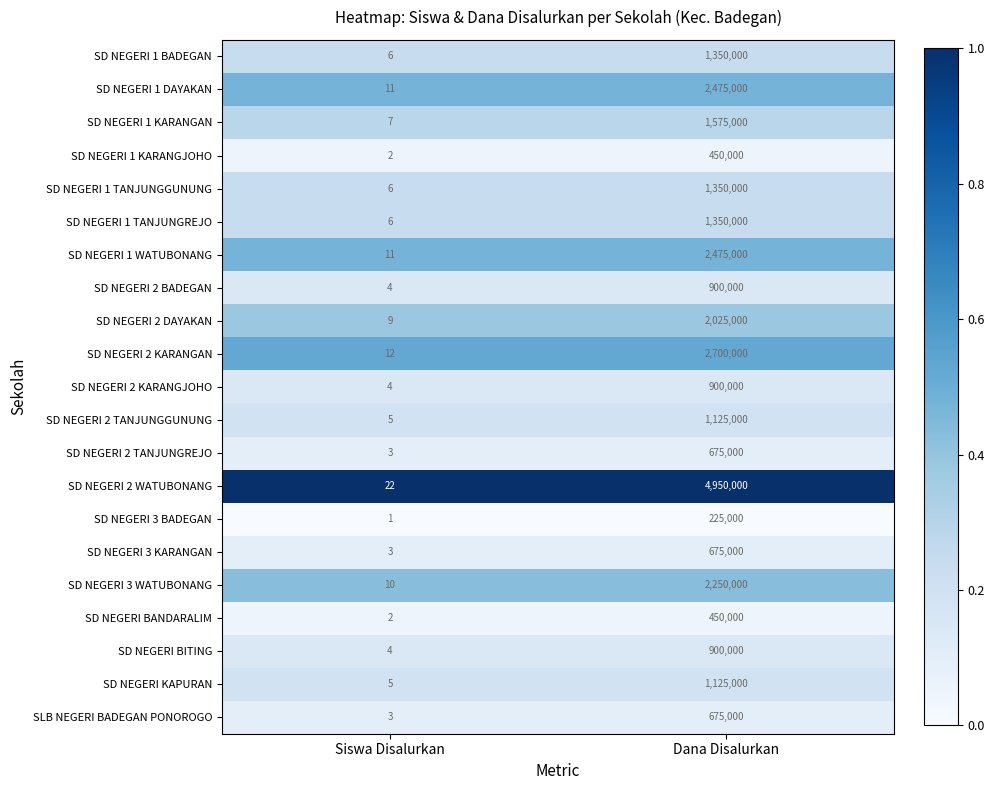

List the labels in order of SD NEGERI 1 KARANGAN value, smallest first.

Siswa Disalurkan, Dana Disalurkan